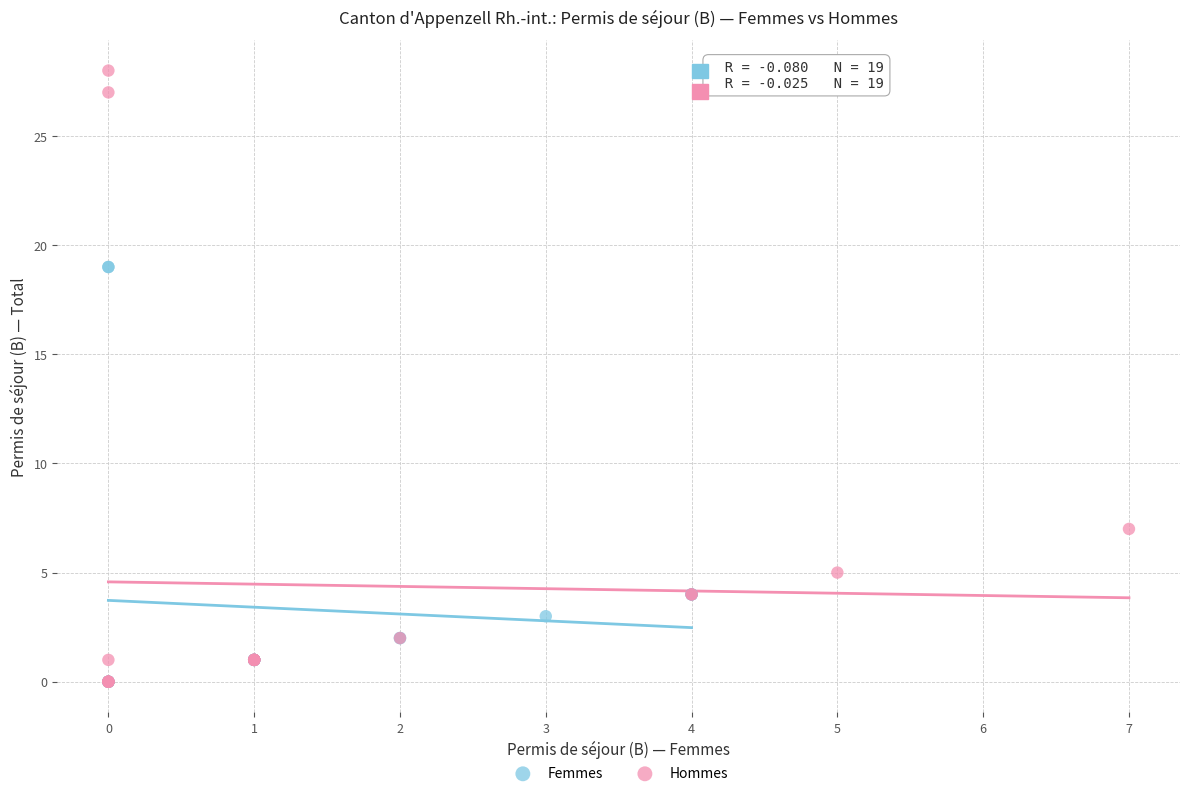

What are all the series names shown in the legend?

Femmes, Hommes